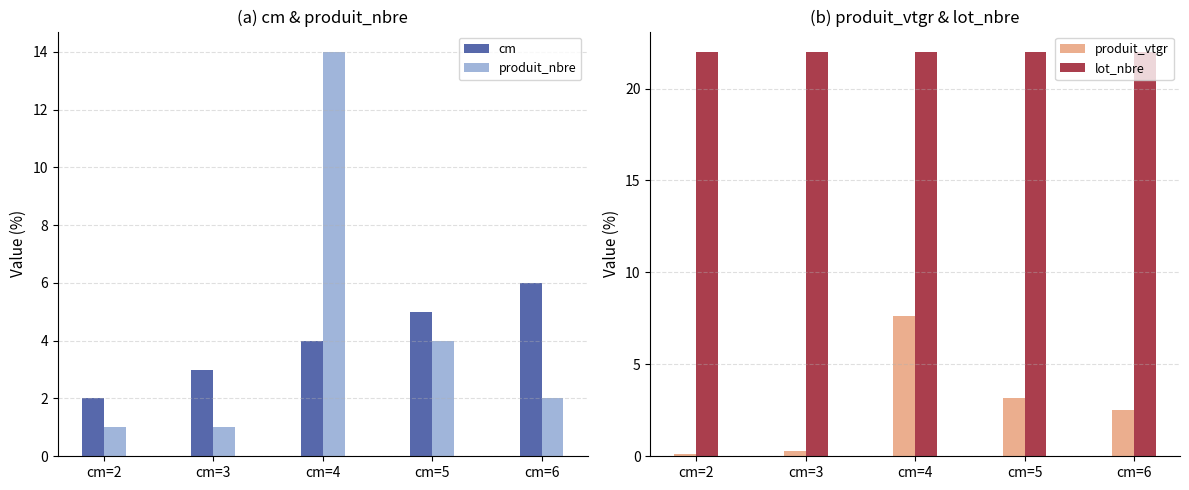

What is the sum of all lot_nbre values?

110.0